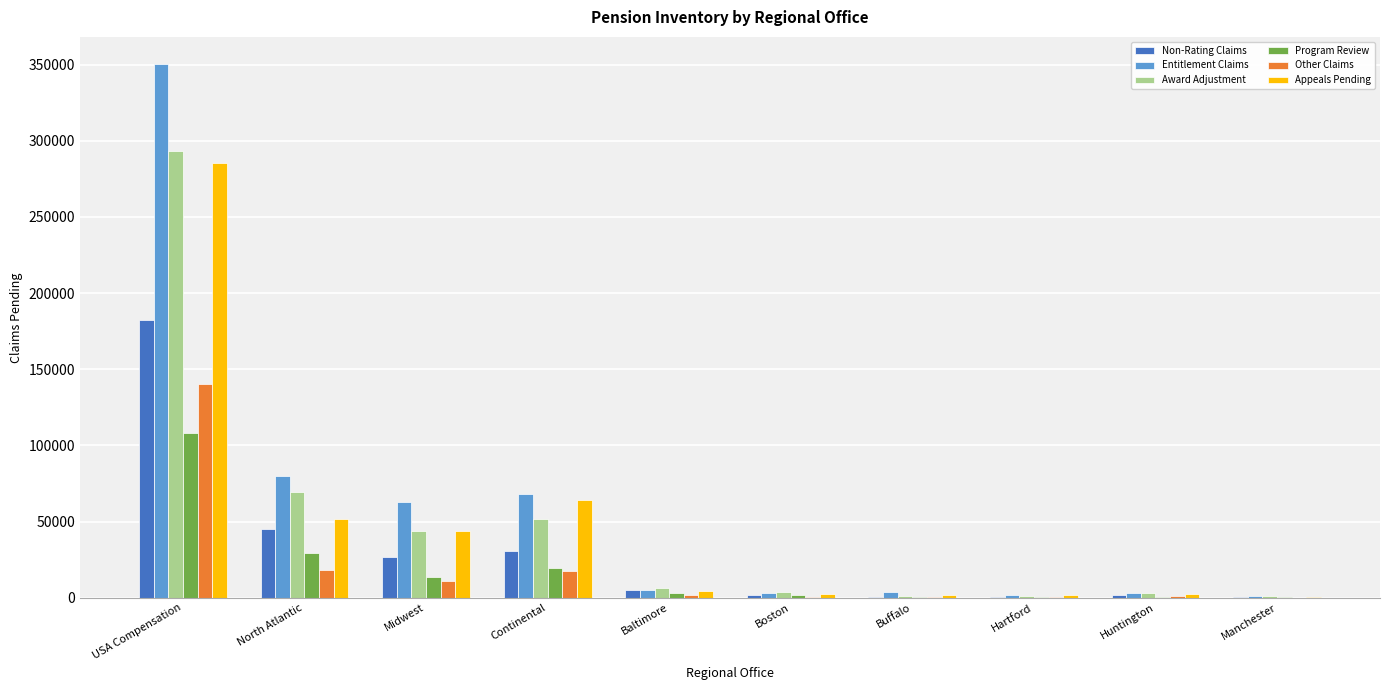

At which label is Entitlement Claims closest to 176045?

North Atlantic